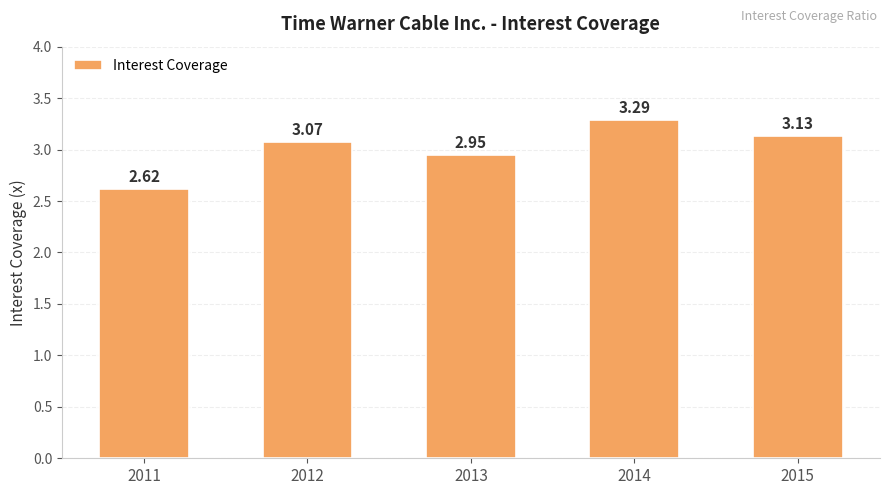

Between 2014 and 2015, which is larger?

2014